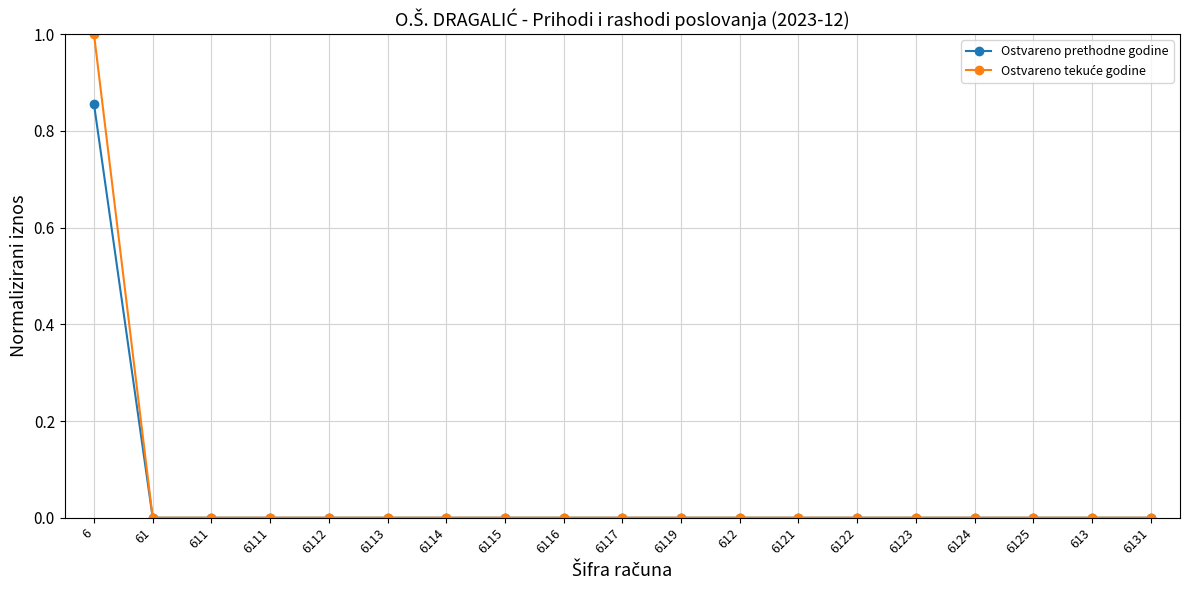

What position from the left is 6?

1